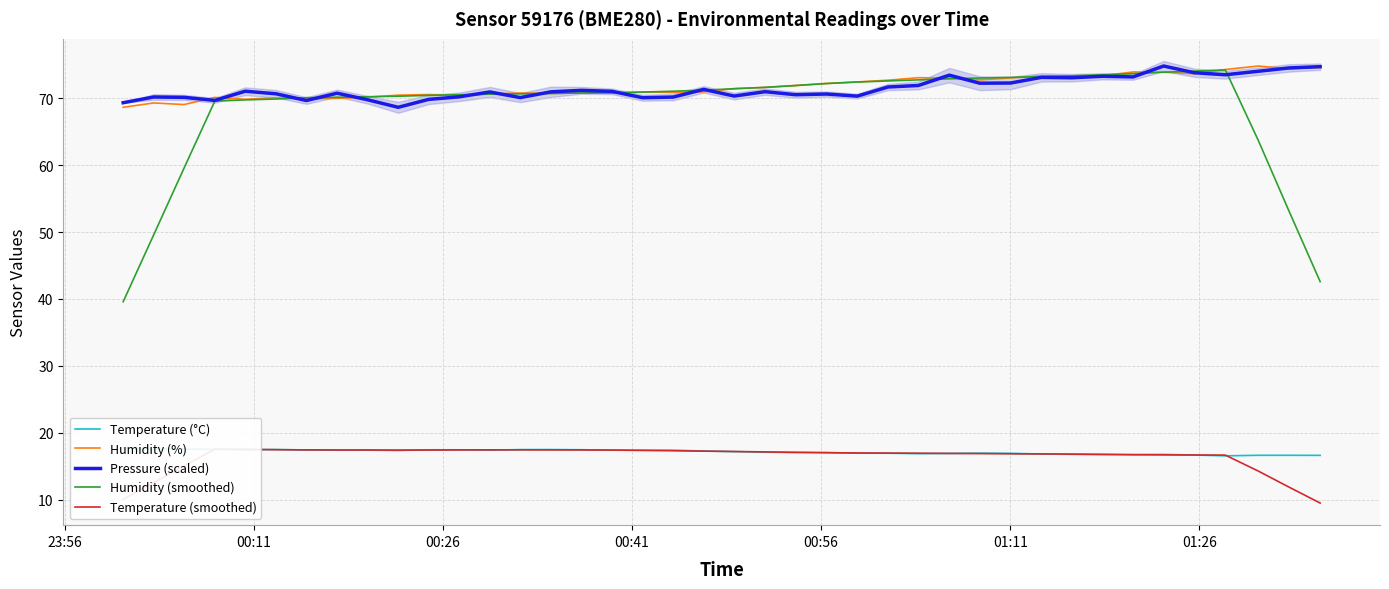

Rank the series by their maximum value, from highest to lowest.

Humidity (%), Pressure (scaled), Humidity (smoothed), Temperature (°C), Temperature (smoothed)